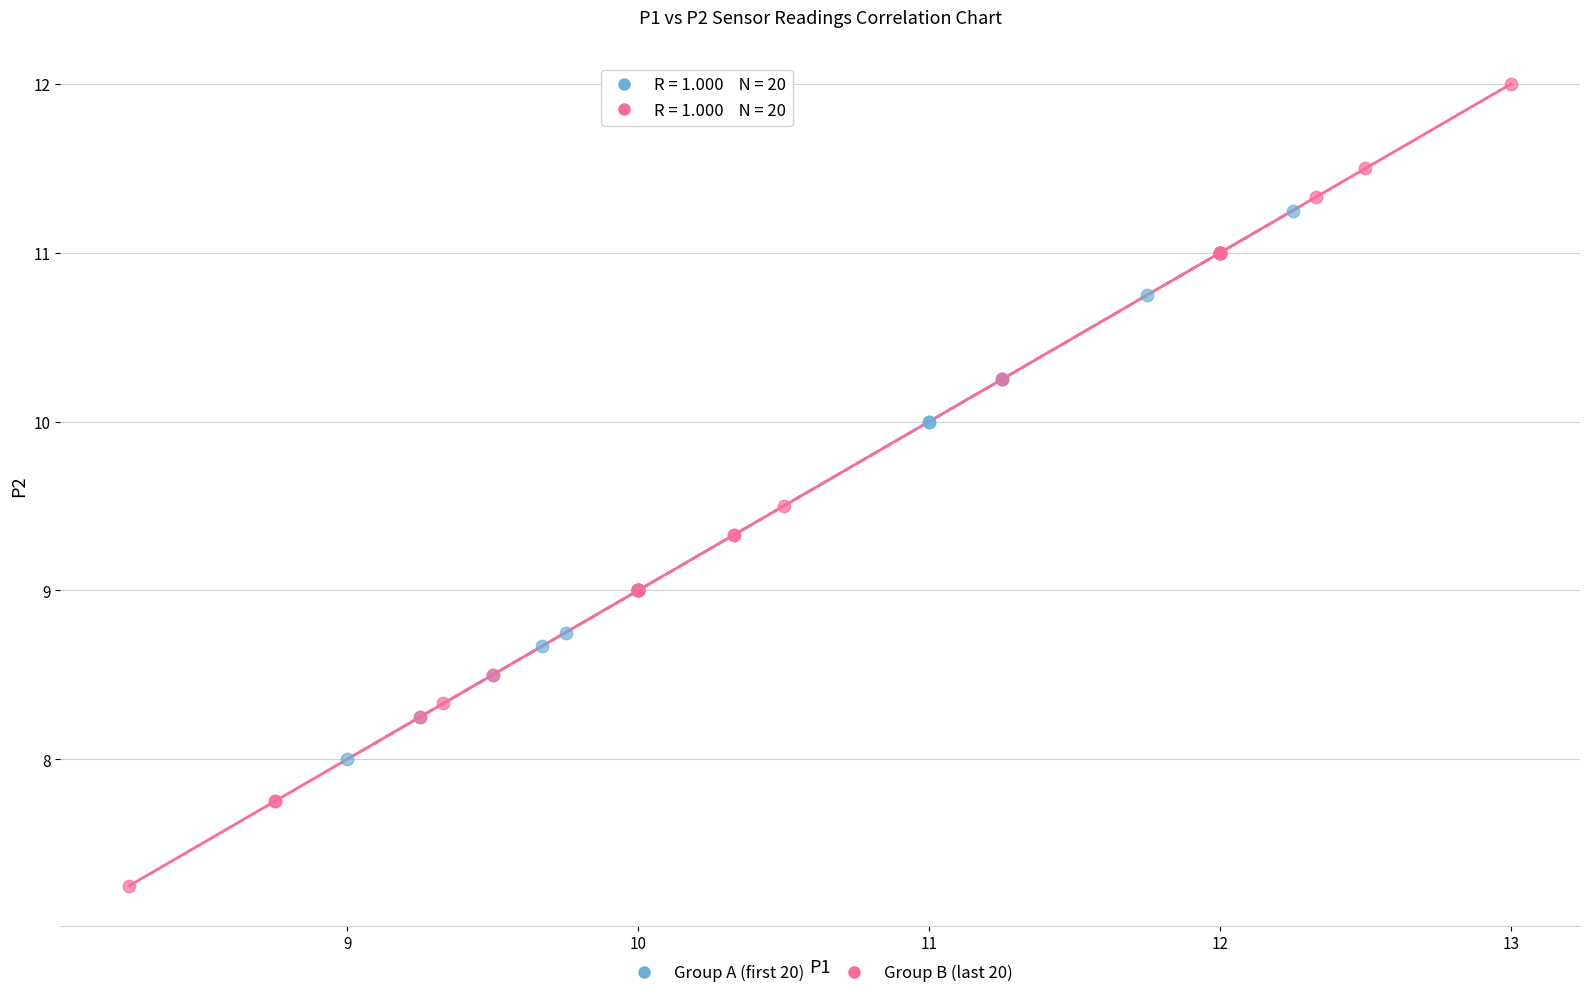

Which series has the largest Y range (max minus min)?

Group B (last 20)